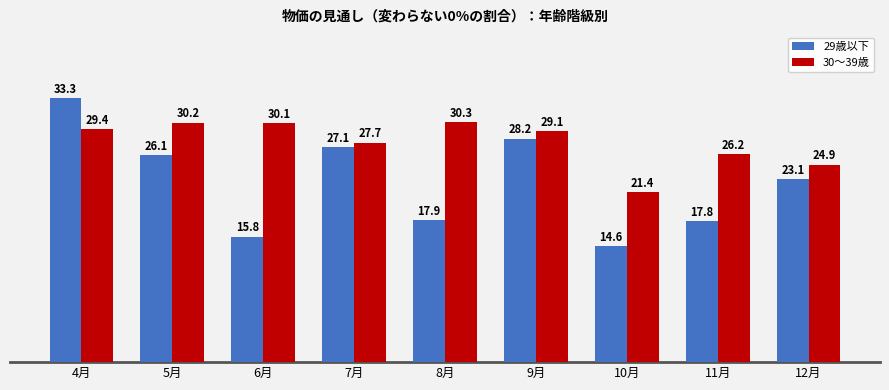

What is the difference between the maximum and second lowest values in the 30～39歳 series?

5.4